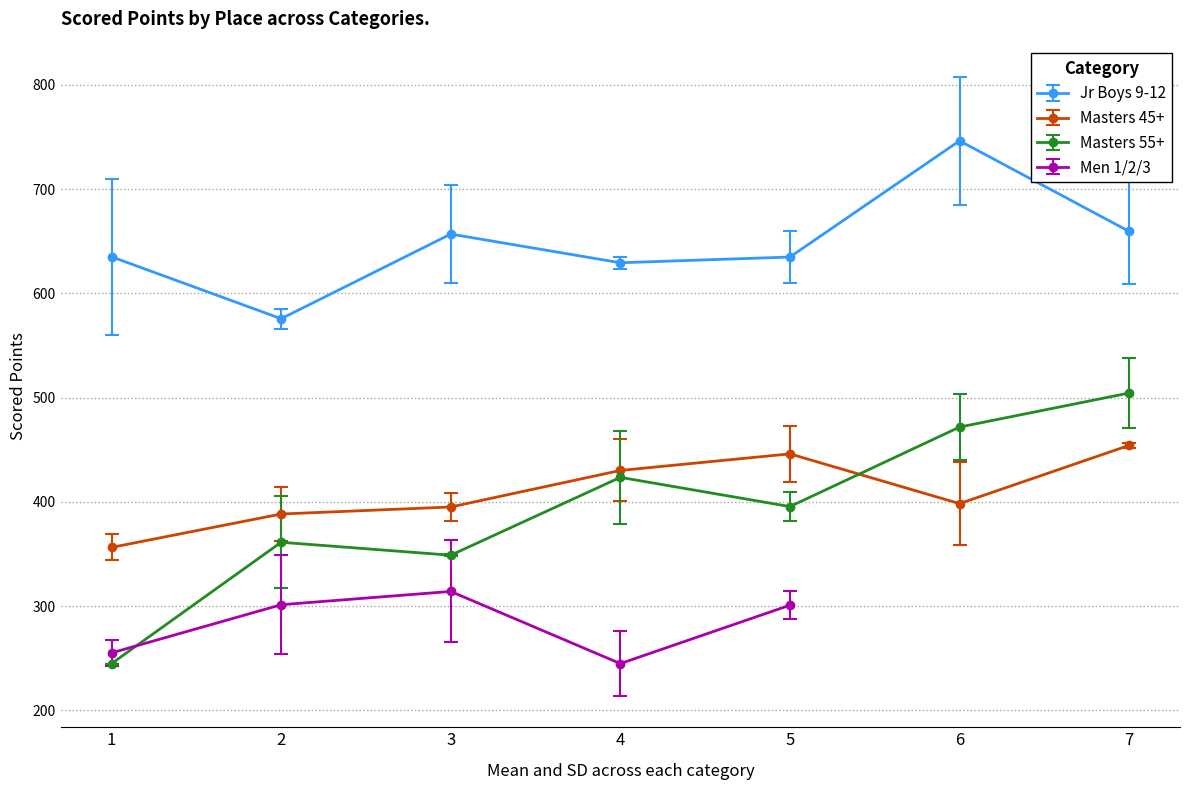

At which label is Jr Boys 9-12 closest to 660?

7